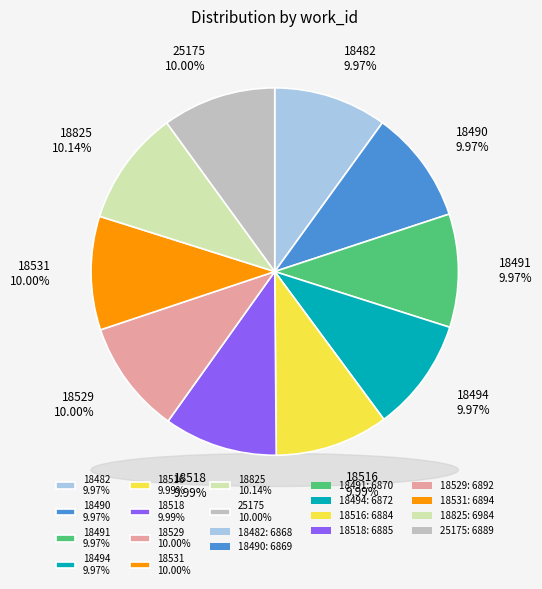

Is 2011-05-25 (18516) the majority of the pie?

No